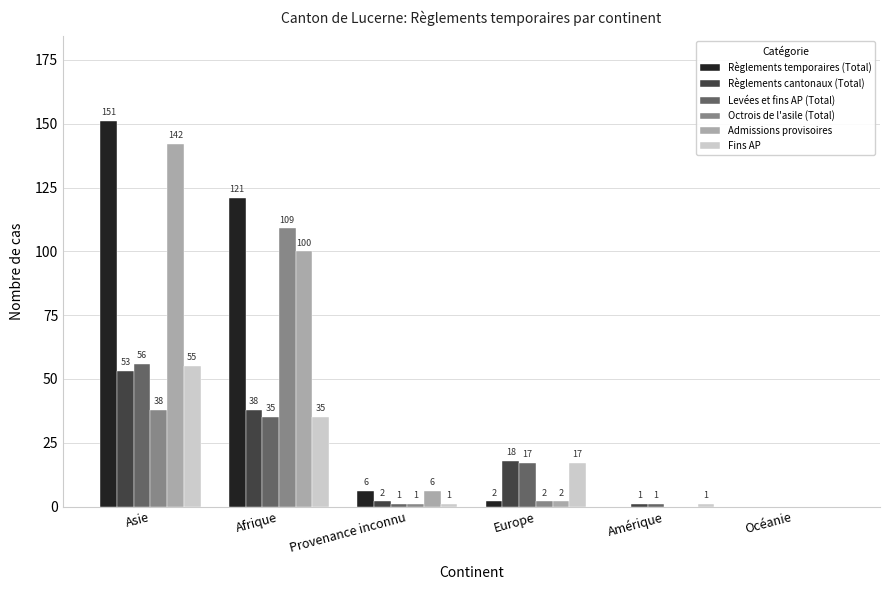

Where is Fins AP nearest to the value 27?

Afrique